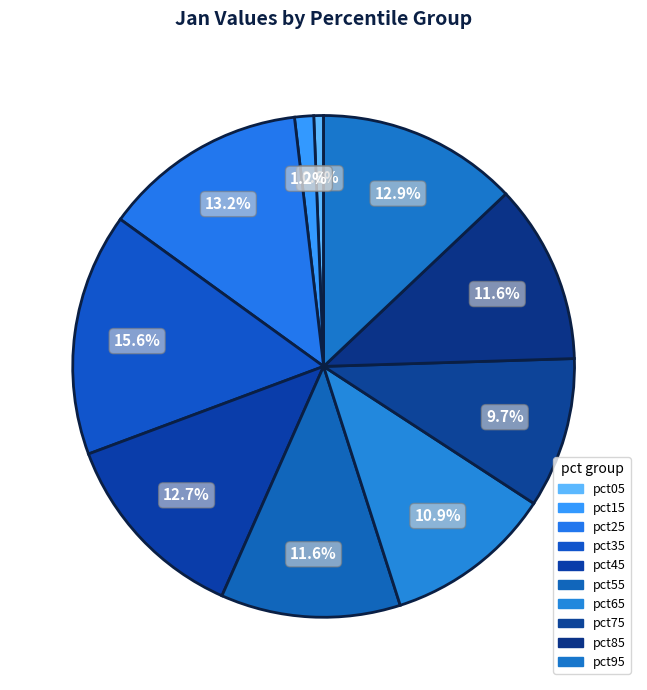

What portion of the pie excludes pct25?

86.8%